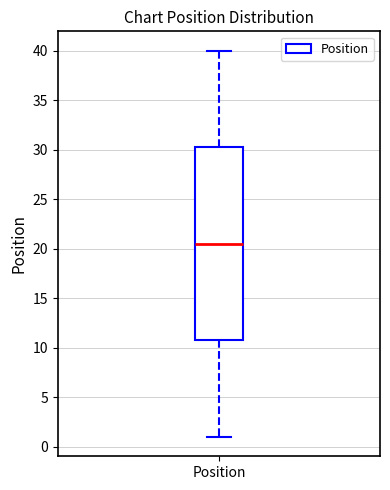

Read this box plot against the y-axis: the position of the median line, the range covered by the box, and the ends of both whiskers. The values are not printed on the chart, so give them approximately, as read against the axis.

median 20.5, box 11.0 to 30.5, whiskers 1.0 to 40.0